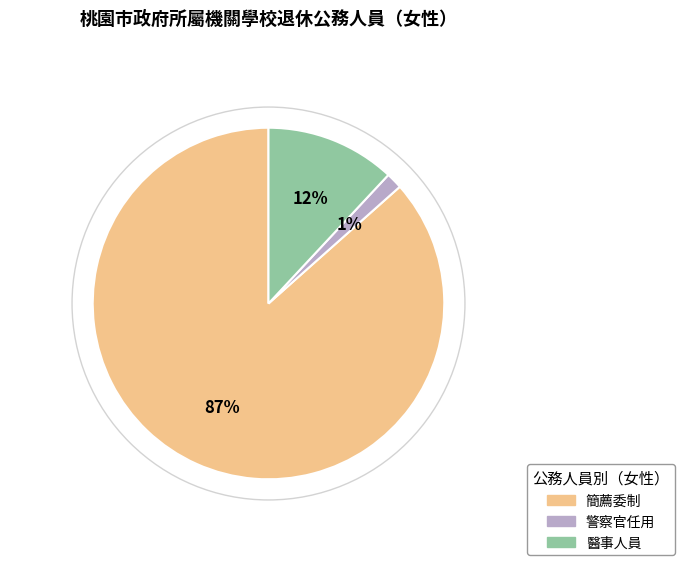

Does any single category account for the majority?

Yes